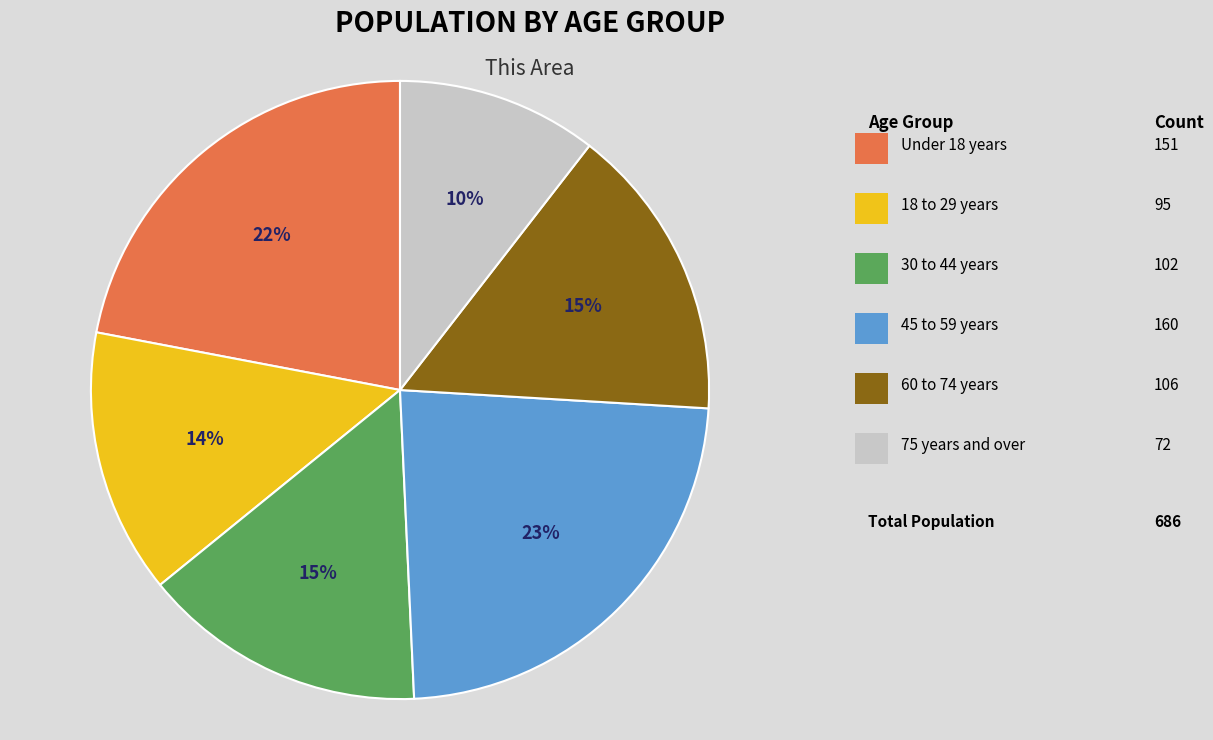

How many slices are in this pie chart?

6